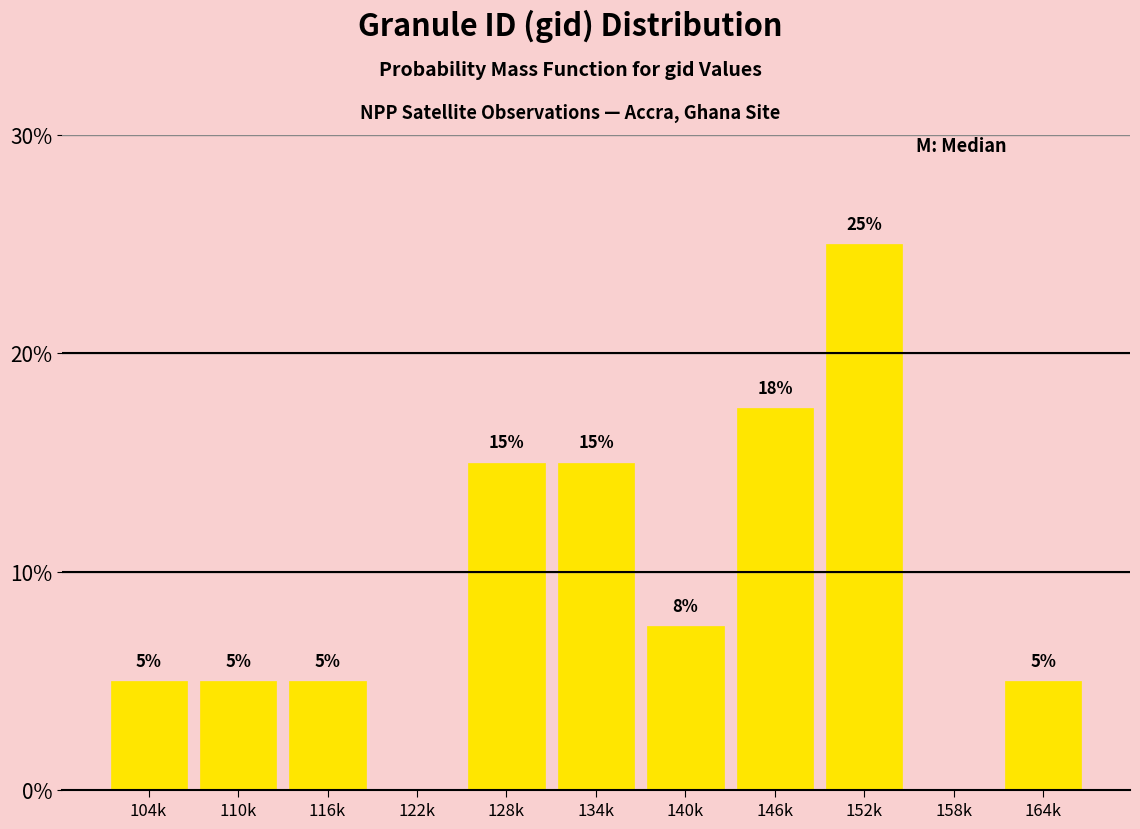

Are the bars horizontal?

No